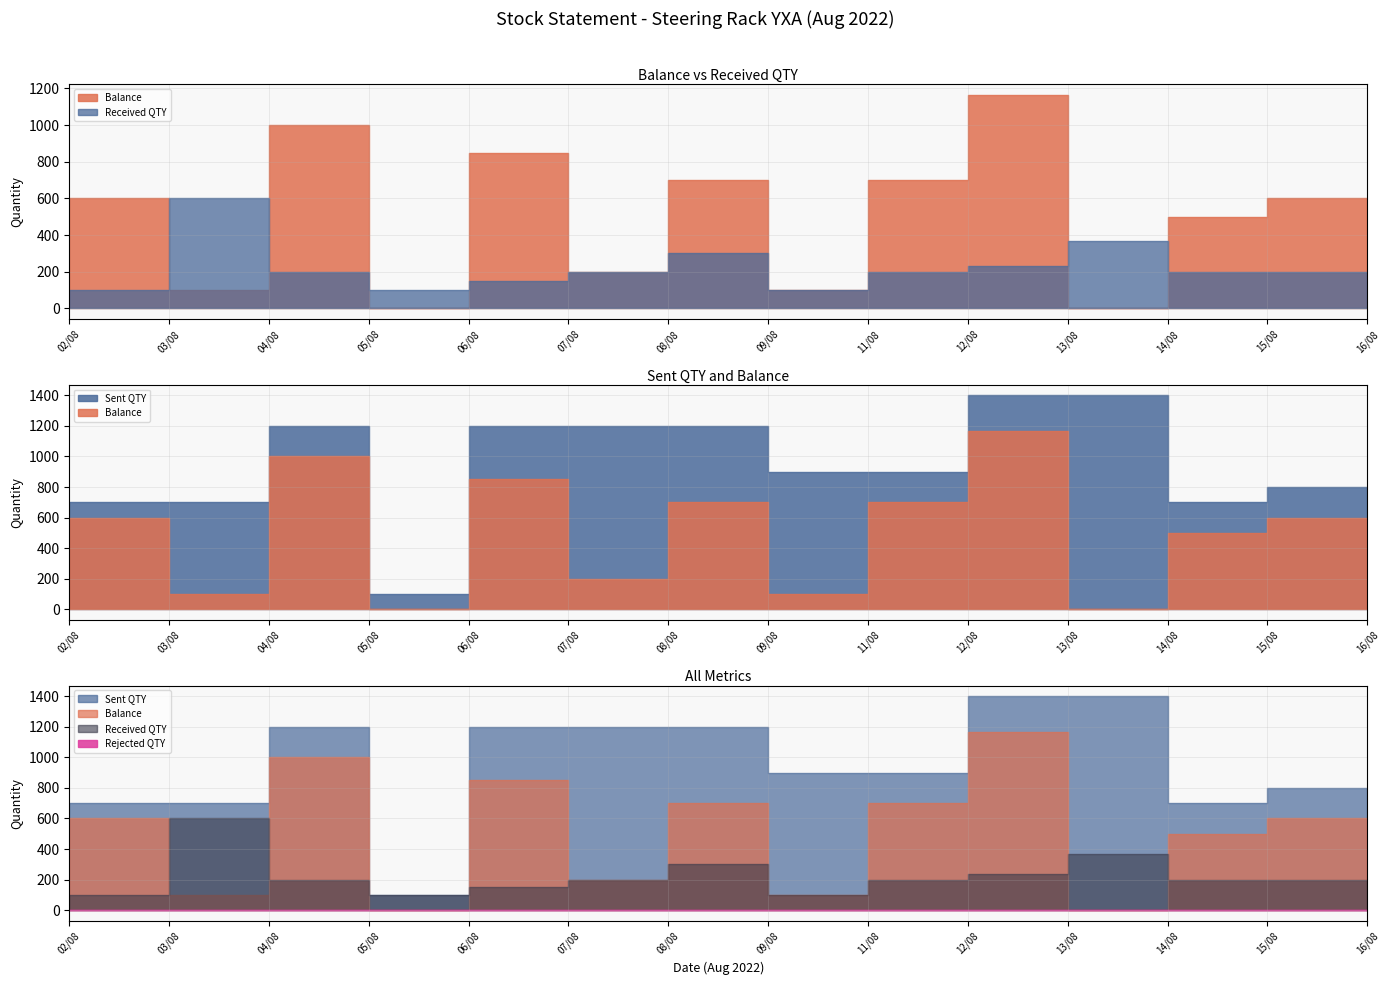

Does the chart have visible grid lines?

Yes